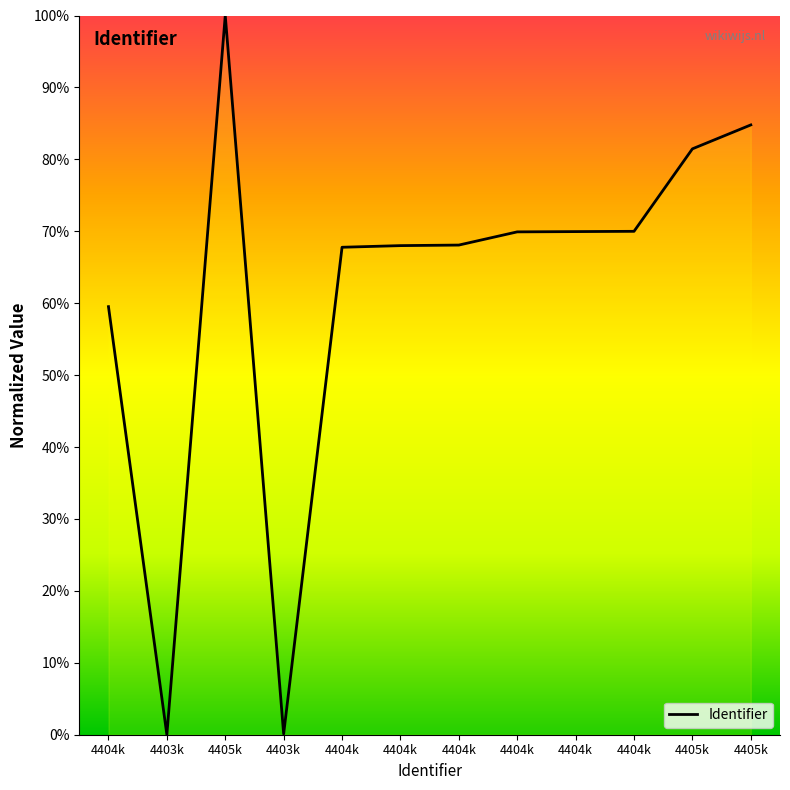

Is this an area chart (filled region under the line)?

Yes